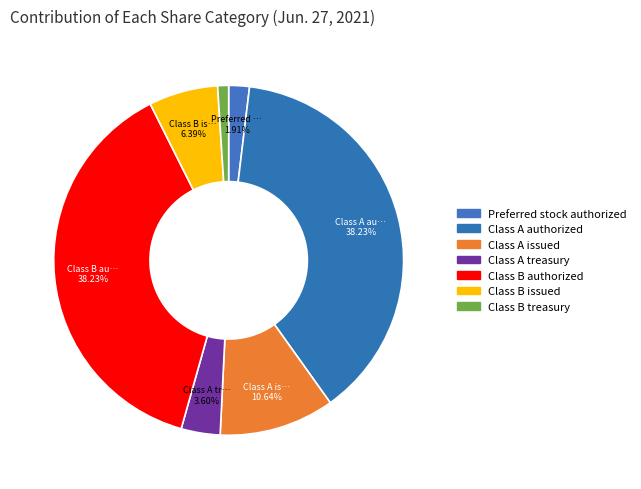

Which category has the smallest portion of the pie?

Class B treasury